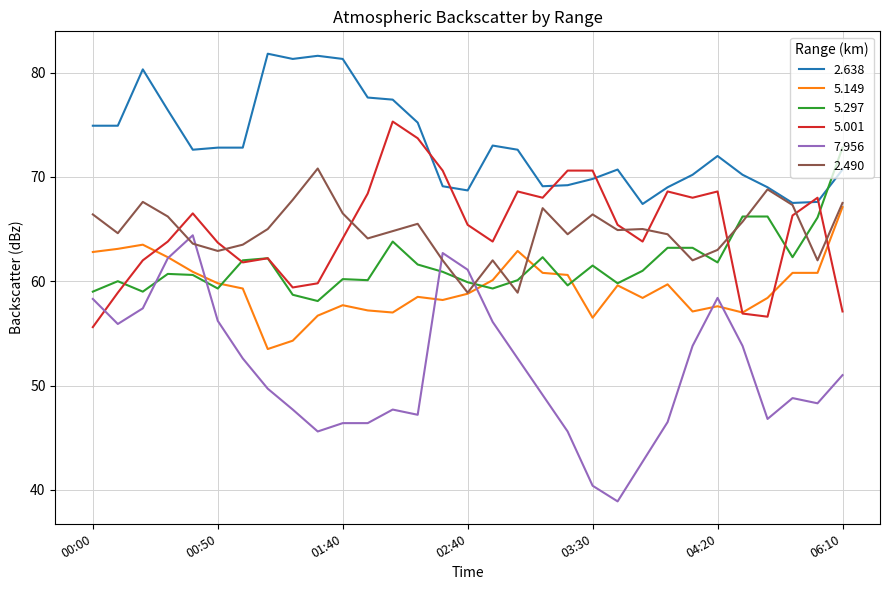

Which series has the largest range (max minus min)?

7.956